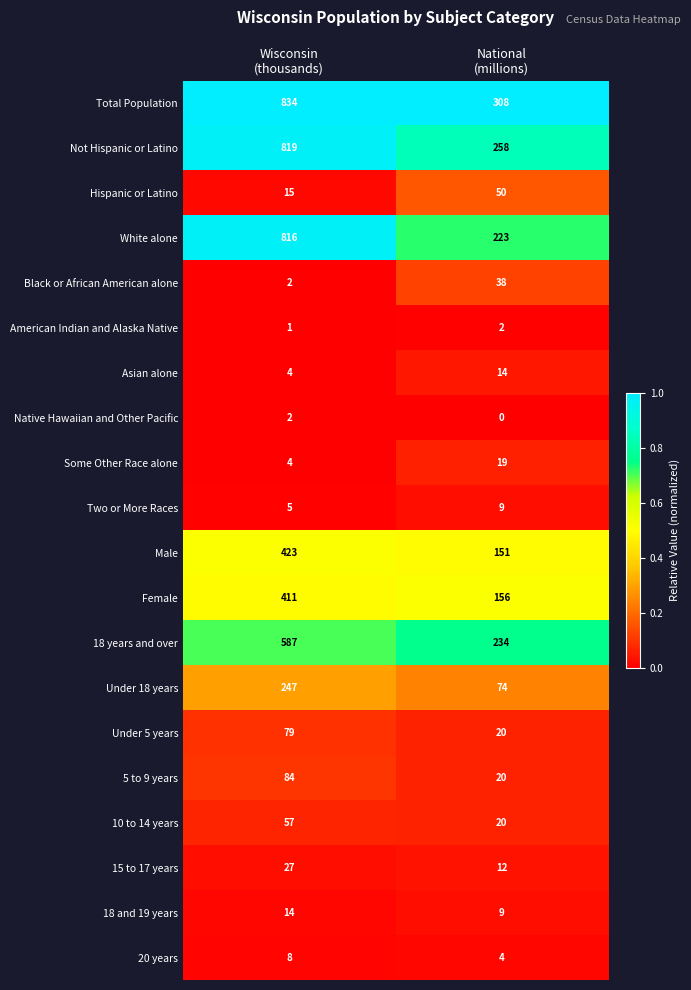

Which series has the largest total across all categories?

Total Population